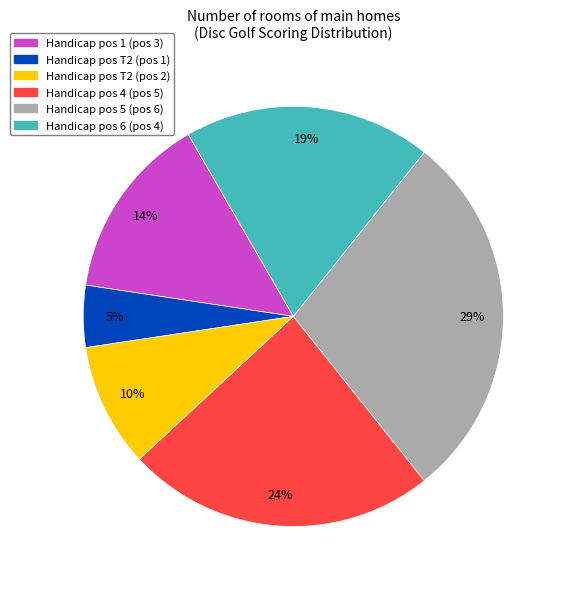

To the nearest percent, what is the difference between the largest and smallest slice percentages?

24%